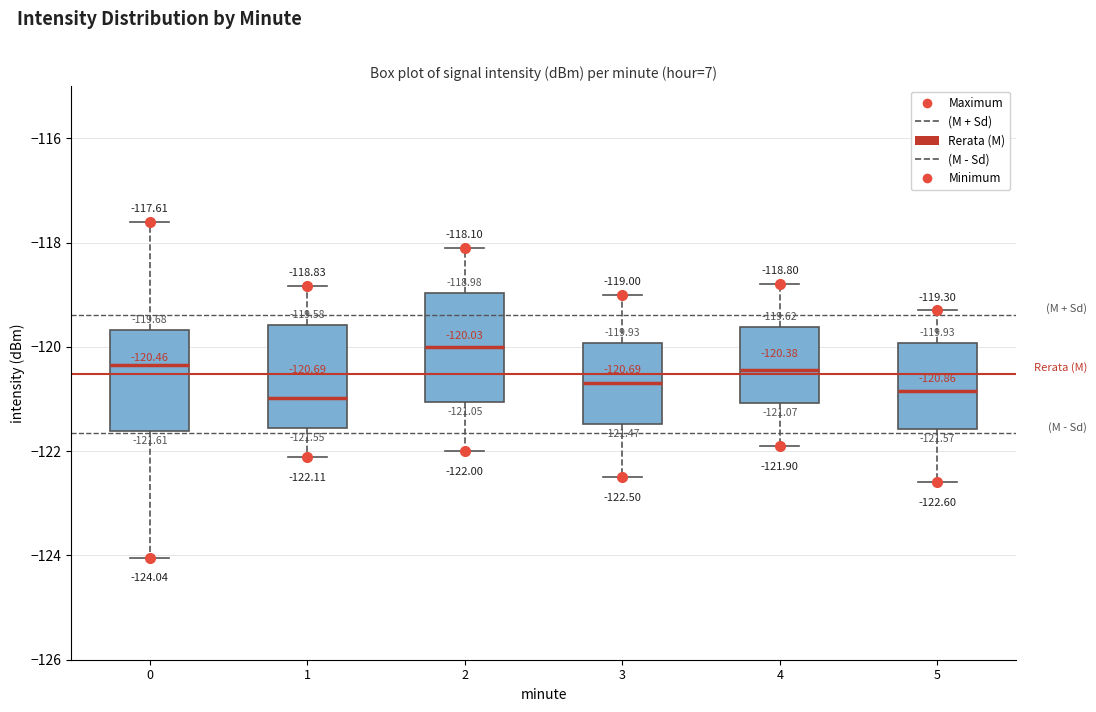

Which box has the highest median line?

2